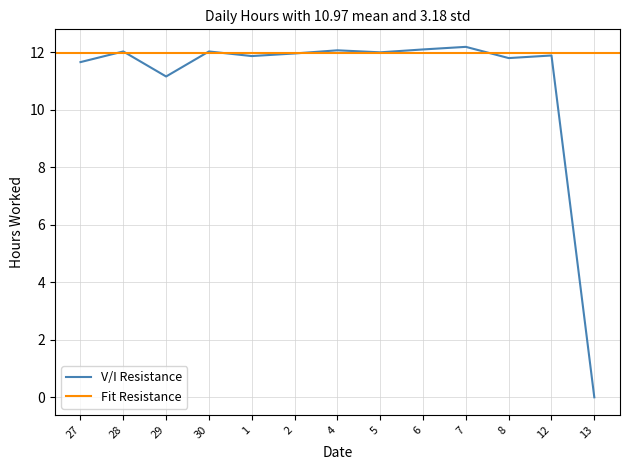

What is the ratio of the value at 5 to the value at 1?

1.0